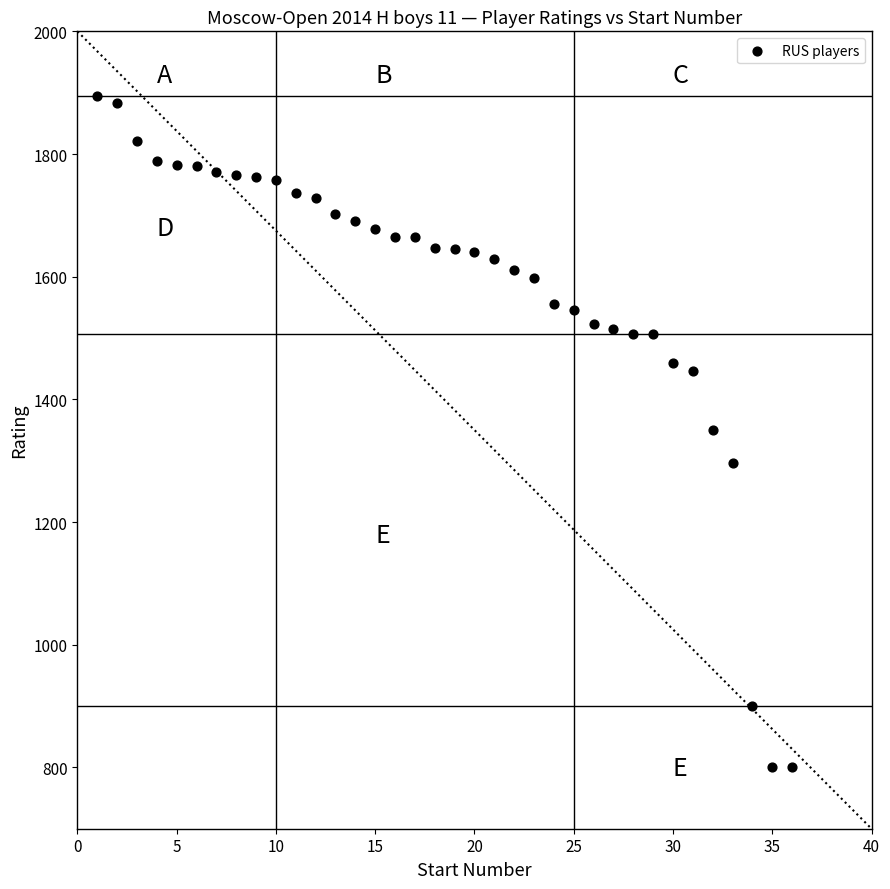

What is the range of X values (max minus min)?

35